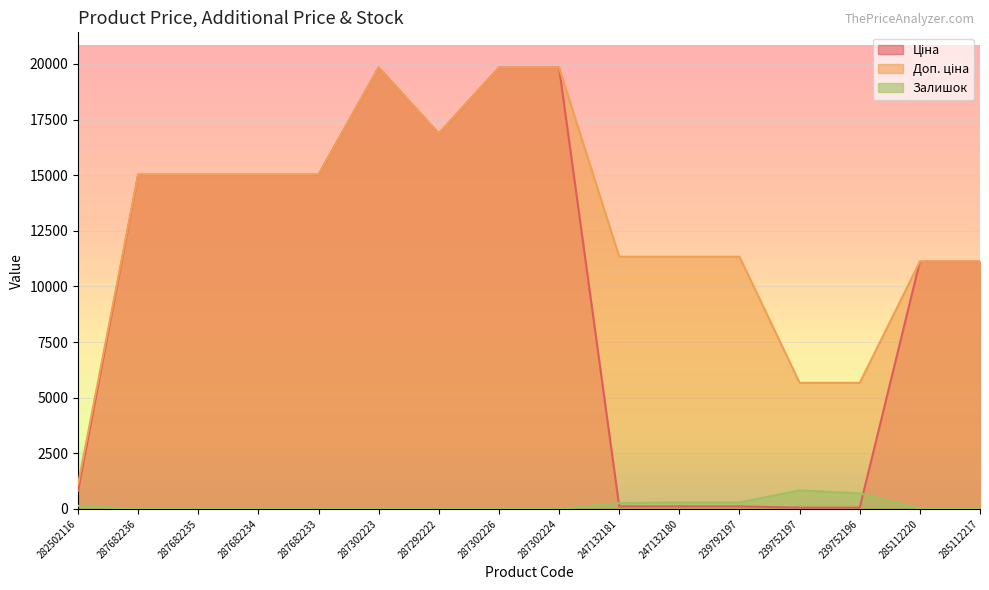

Reading left to right, transcribe all the data shown in this chart.

Ціна: 813.0	15019.2	15019.2	15019.2	15019.2	19831.1	16863.2	19831.1	19831.1	113.3	113.3	113.3	56.7	56.7	11113.6	11113.6
Доп. ціна: 1101.8	15019.2	15019.2	15019.2	15019.2	19831.1	16863.2	19831.1	19831.1	11334.0	11334.0	11334.0	5667.0	5667.0	11113.6	11113.6
Залишок: 140.0	0.0	0.0	0.0	0.0	1.0	5.0	2.0	3.0	260.0	290.0	289.0	832.0	698.0	17.0	17.0